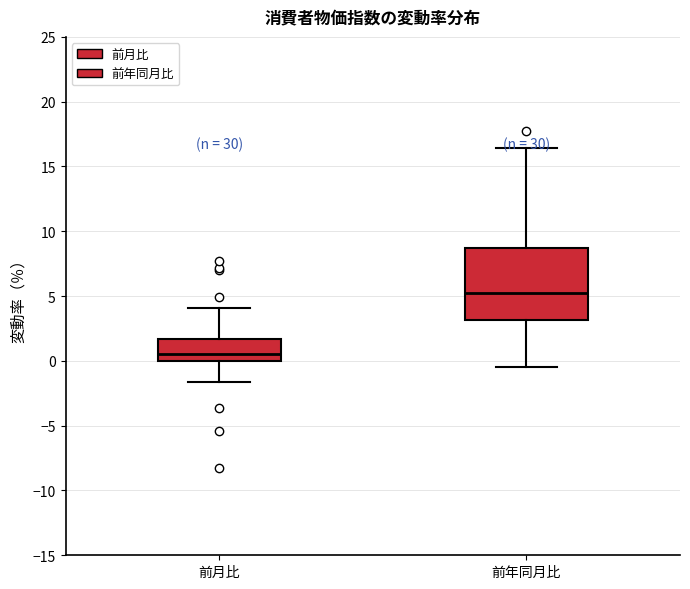

Where does the median line of the box for 前月比 sit on the y-axis? The values are not printed on the chart, so give them approximately, as read against the axis.

0.5